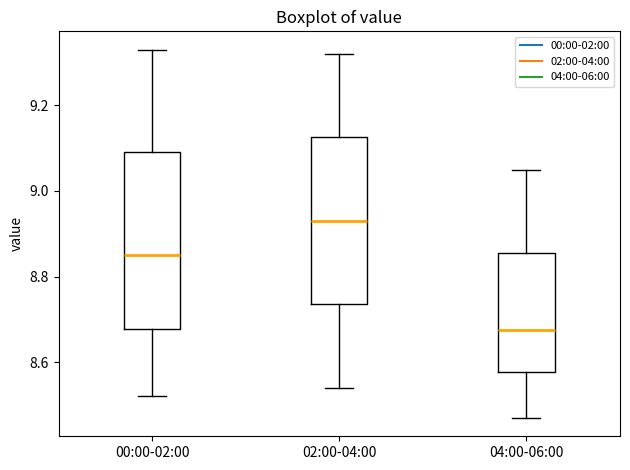

Which box is the tallest, from its lower edge to its upper edge?

00:00-02:00